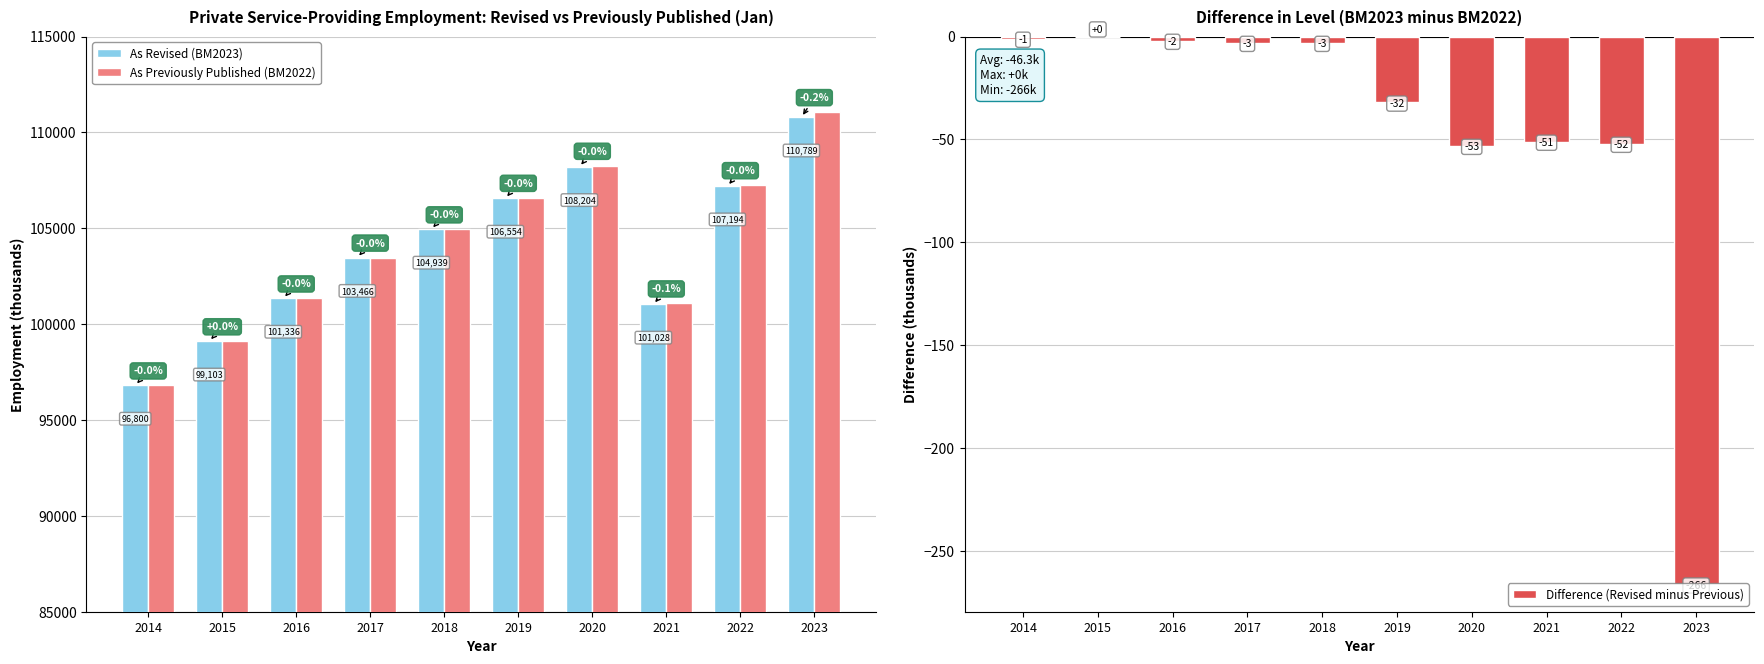

What is the spread (max minus min) of values at 2017?

103472